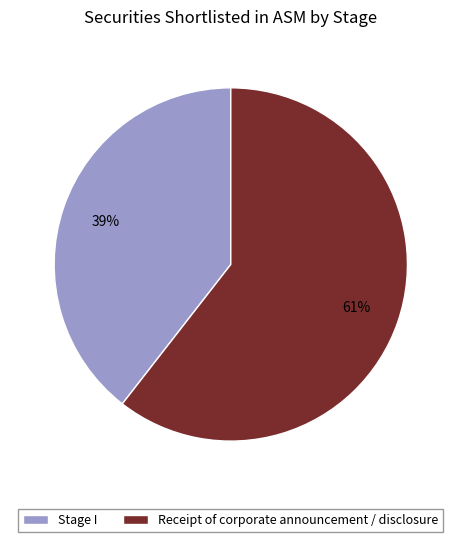

Combined, do Receipt of corporate announcement / disclosure and Stage I account for over 50%?

Yes